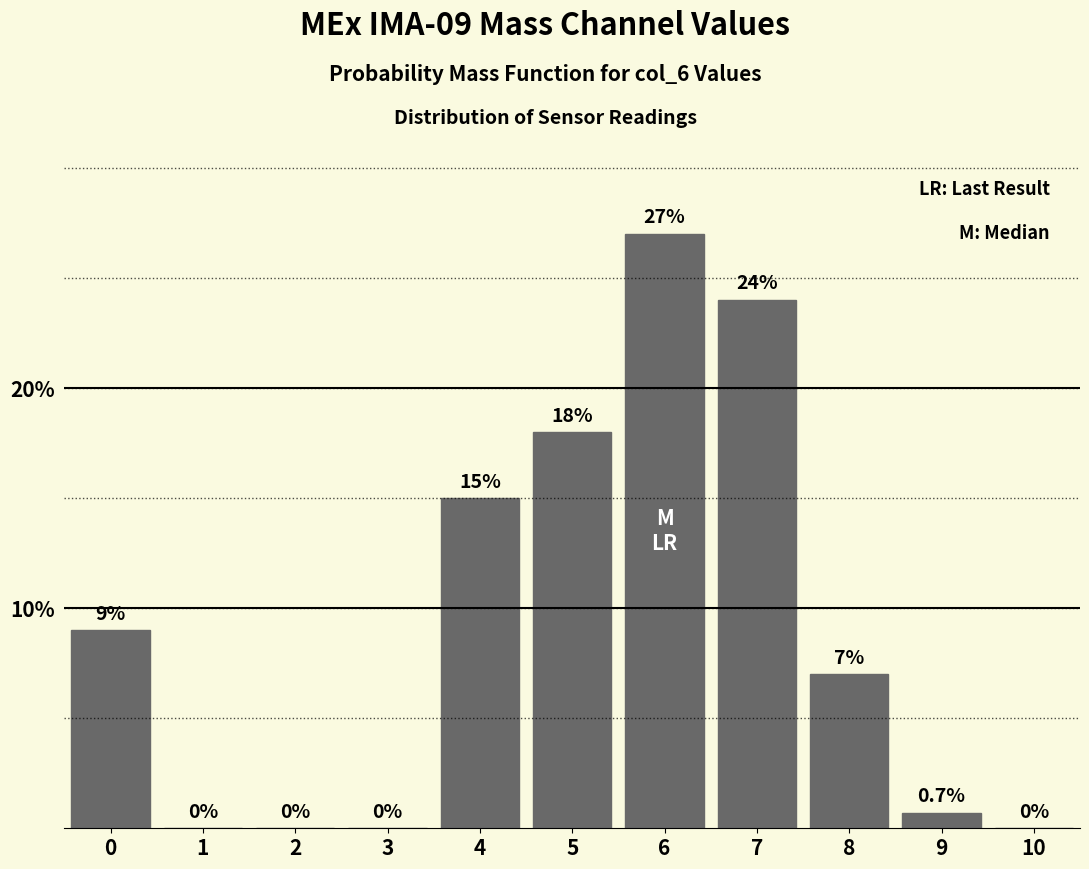

Reading left to right, what are all the values shown in this chart?

0=9.0	1=0.0	2=0.0	3=0.0	4=15.0	5=18.0	6=27.0	7=24.0	8=7.0	9=0.7	10=0.0